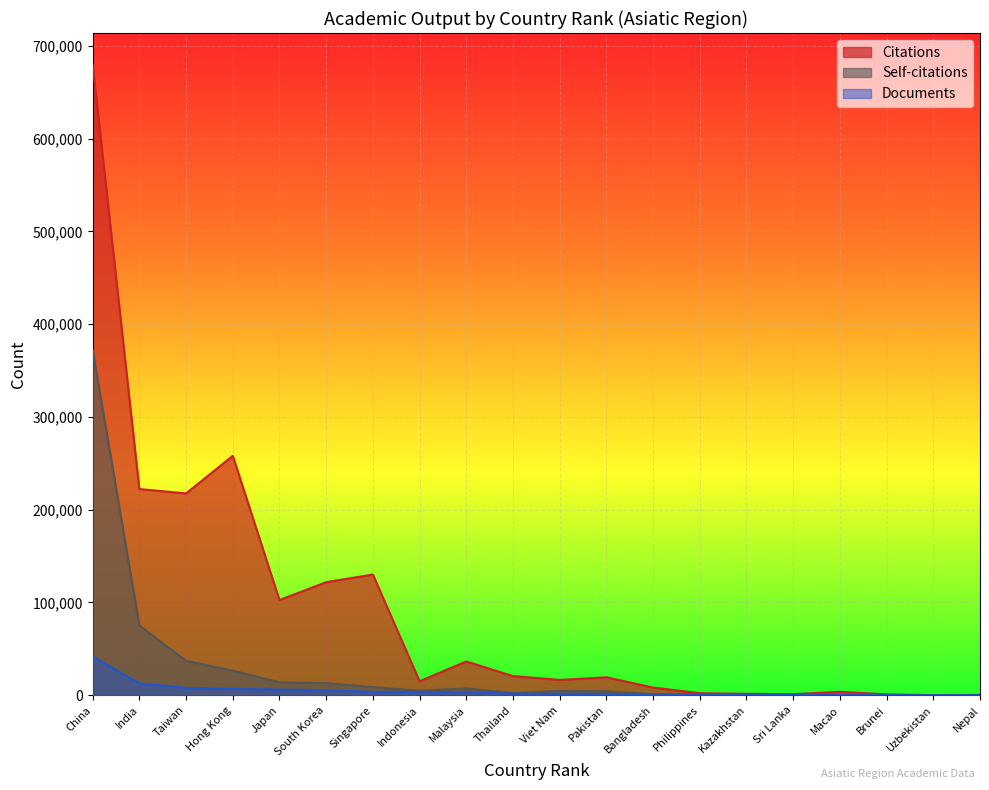

Reading right to left, extract all data points from this chart.

Citations: 406	152	929	3664	1157	1547	2163	8295	19309	16473	20611	36389	15072	130107	121811	102571	257999	217488	222208	679727
Self-citations: 55	67	79	226	199	241	365	1167	4251	4672	2292	7290	4837	8791	12938	14006	26384	37151	75077	372203
Documents: 28	31	60	237	241	352	492	742	1381	1473	1744	3076	3465	3587	5463	6059	6786	7840	12771	41653